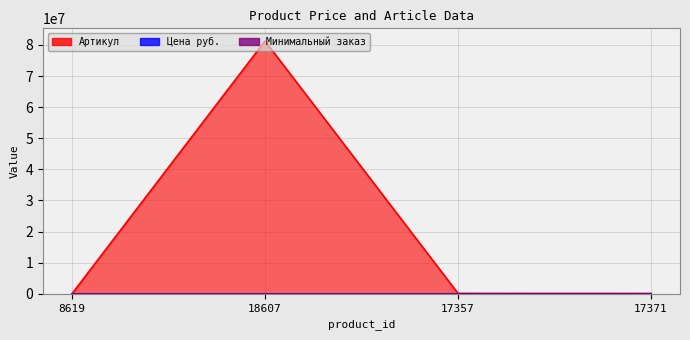

How many interior local peaks does the Артикул series have?

1